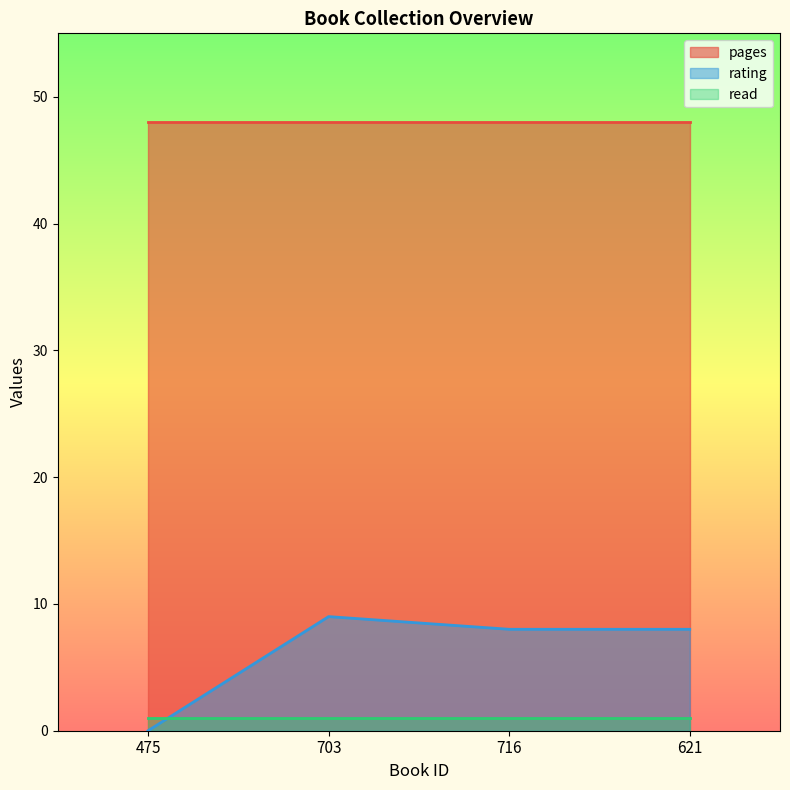

What is the label of the 3rd point from the left?

716